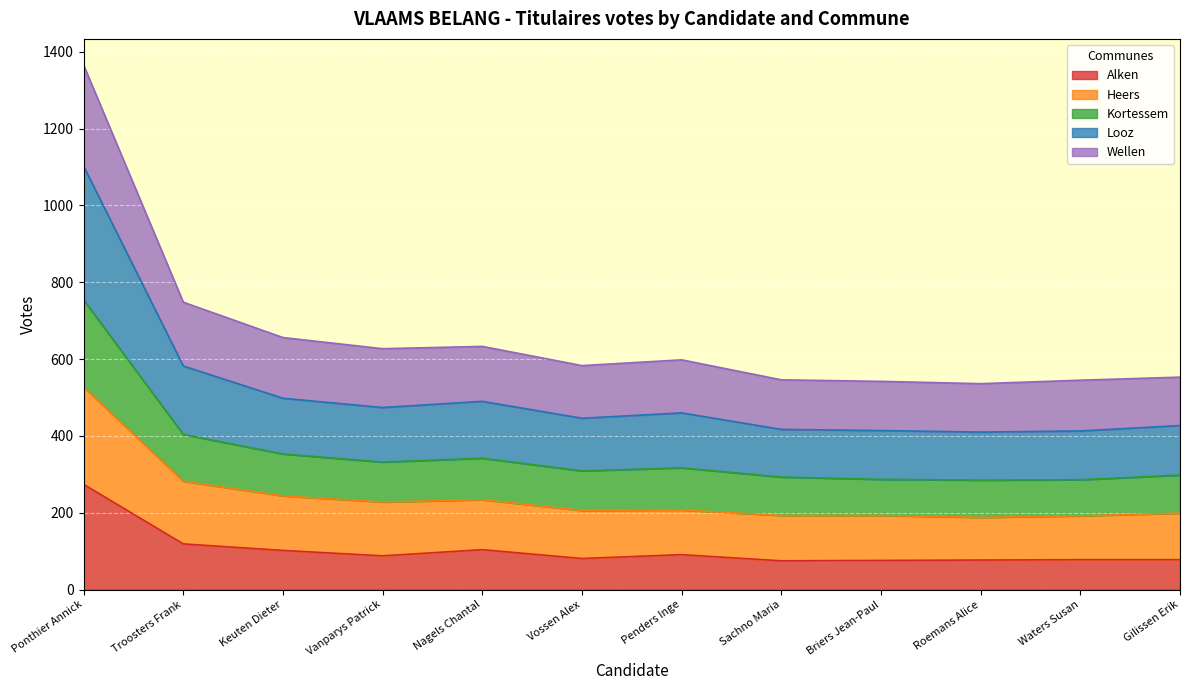

True or false: Alken and Looz intersect in this chart.

False